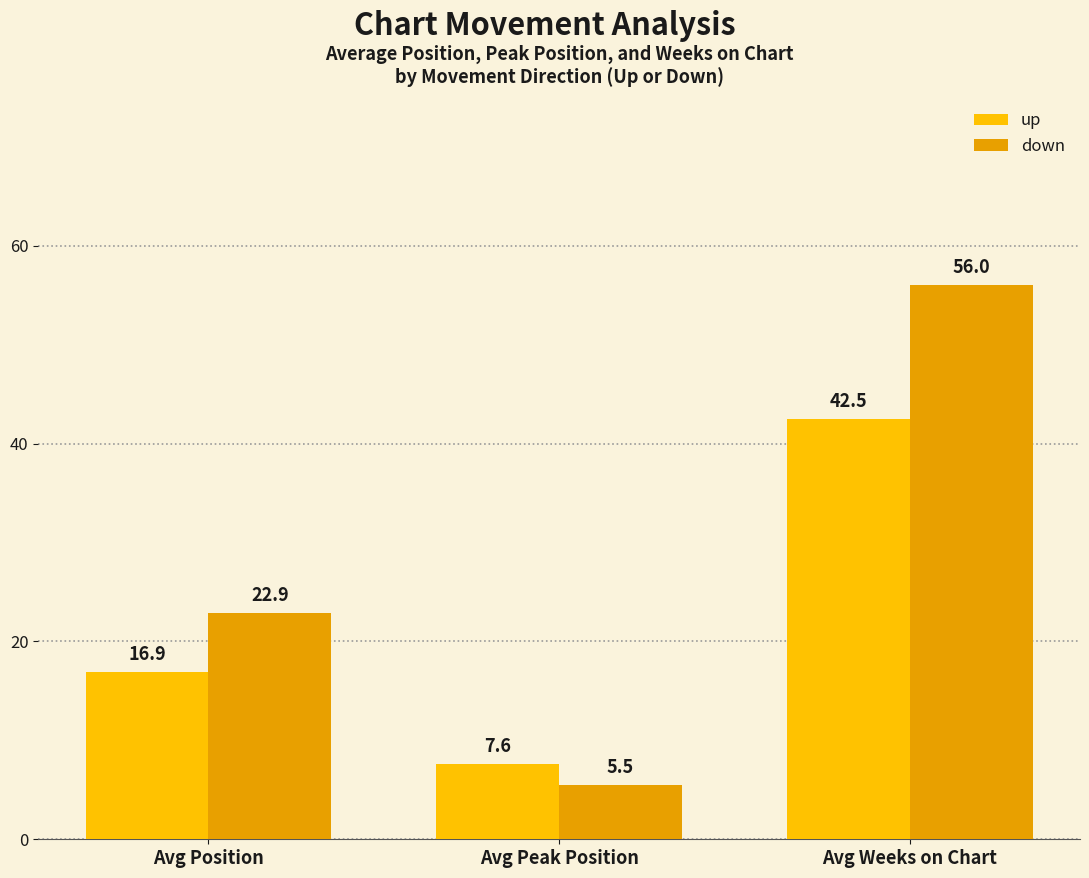

Reading right to left, transcribe all the data shown in this chart.

up: 42.5	7.6	16.9
down: 56.0	5.5	22.9